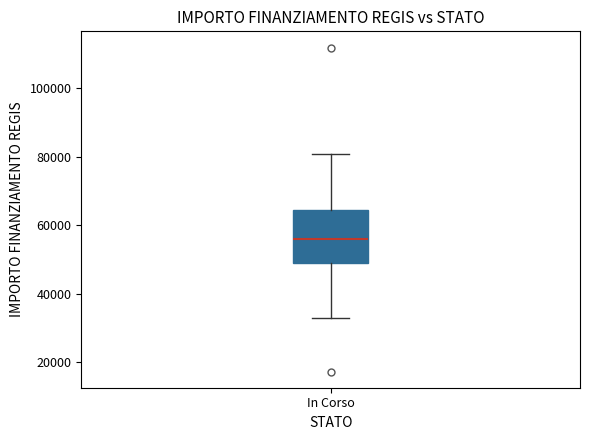

Read this box plot against the y-axis: the position of the median line, the range covered by the box, and the ends of both whiskers. The values are not printed on the chart, so give them approximately, as read against the axis.

median 56000, box 50000 to 64000, whiskers 32000 to 80000